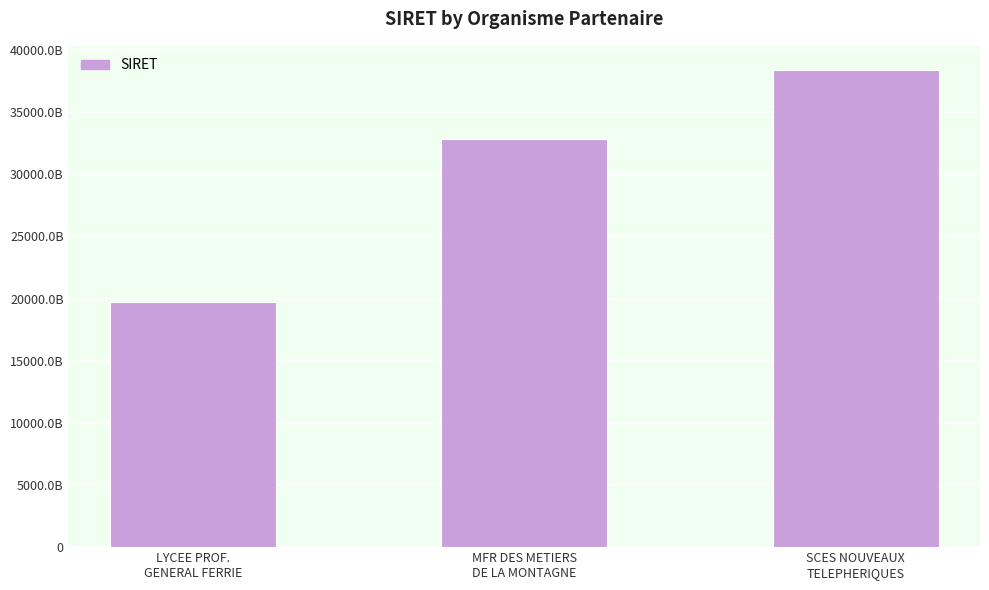

What is the difference between the maximum and minimum values?

18688413399999